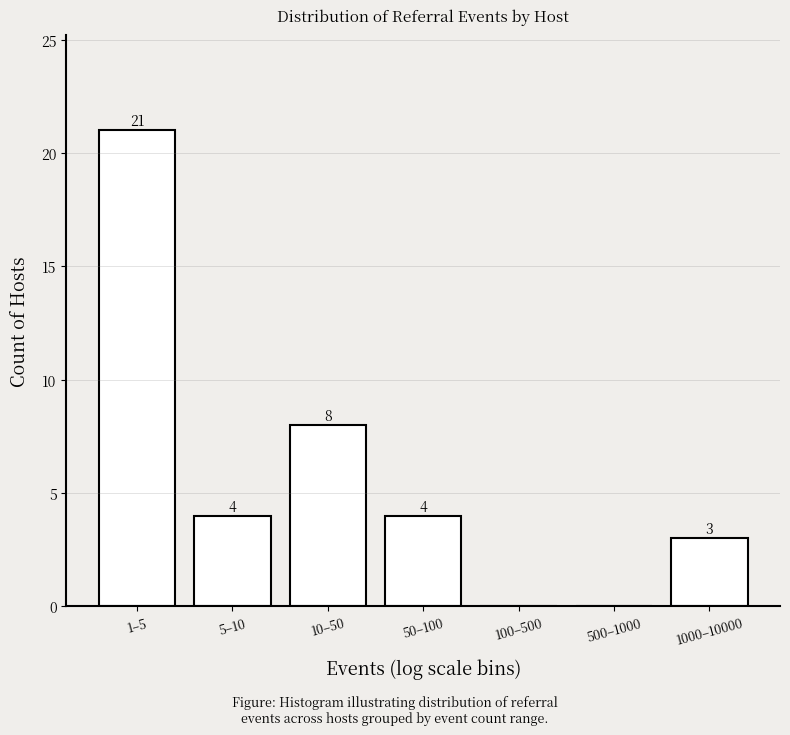

Reading left to right, transcribe all the data shown in this chart.

1–5=21	5–10=4	10–50=8	50–100=4	100–500=0	500–1000=0	1000–10000=3